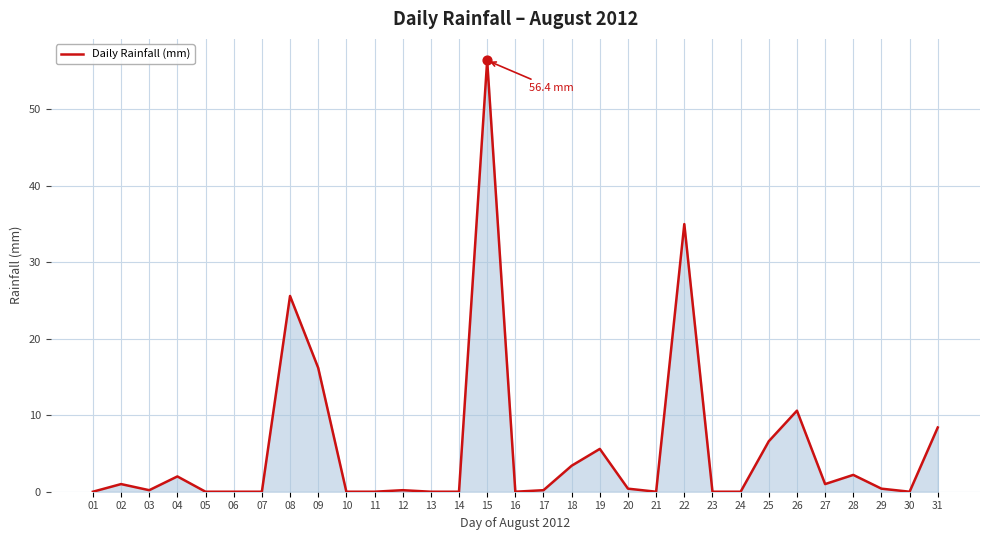

What is the change in value from 13 to 19?

+5.6